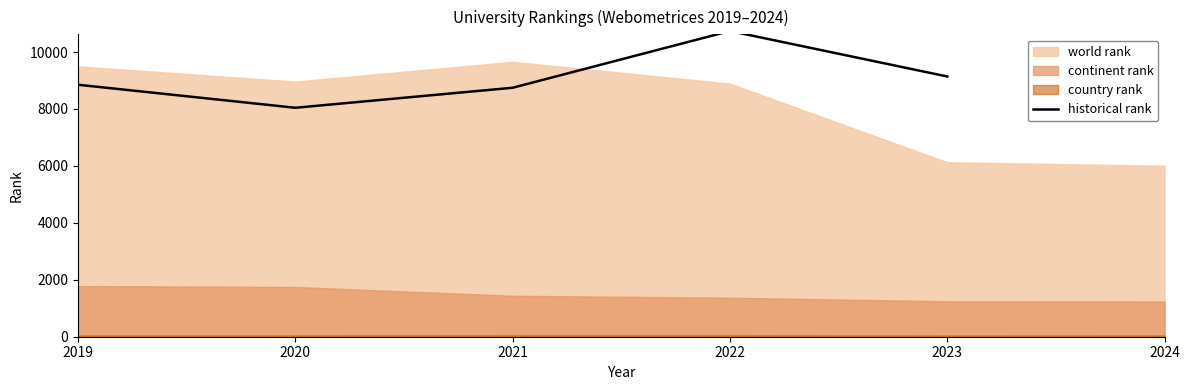

The chart shows a value of 12380.9 at 2023. True or false?

False